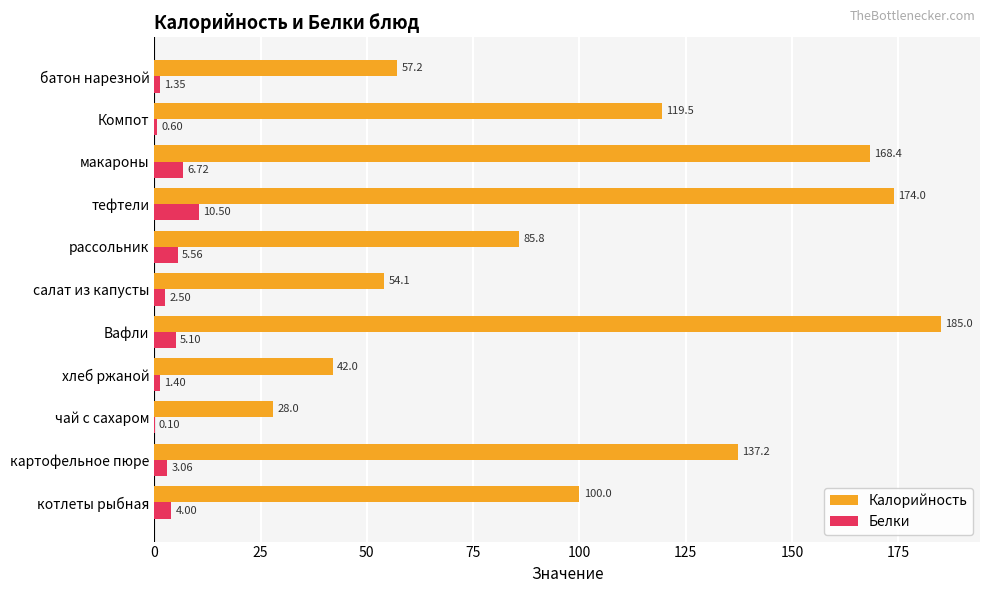

What is the sum of the Калорийность values at Компот and батон нарезной?

176.7